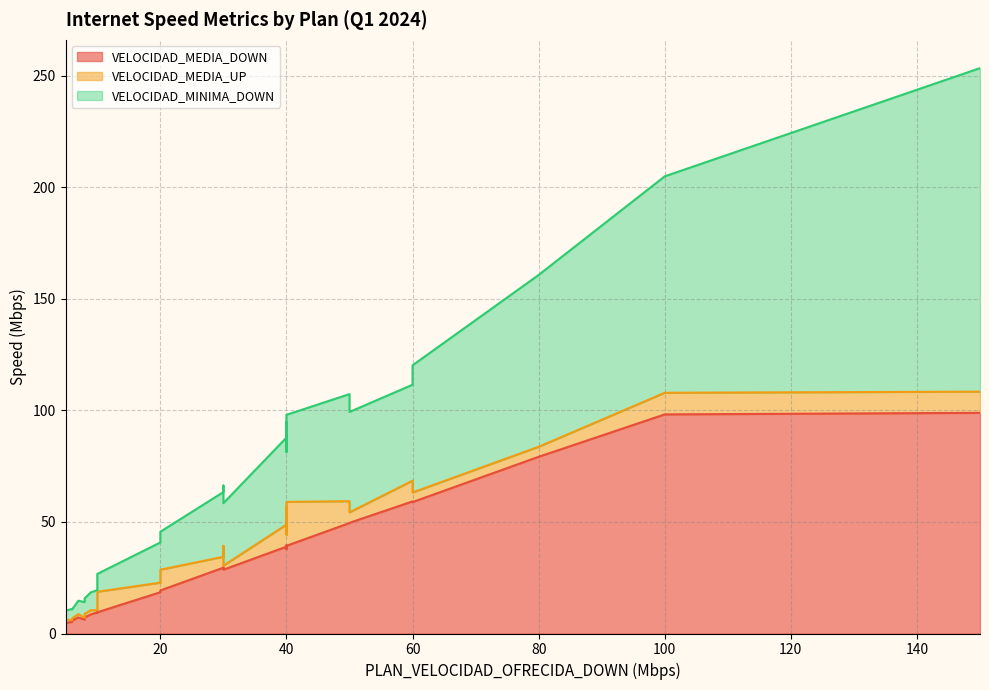

Which series changed the most between 5 and 150?

VELOCIDAD_MINIMA_DOWN